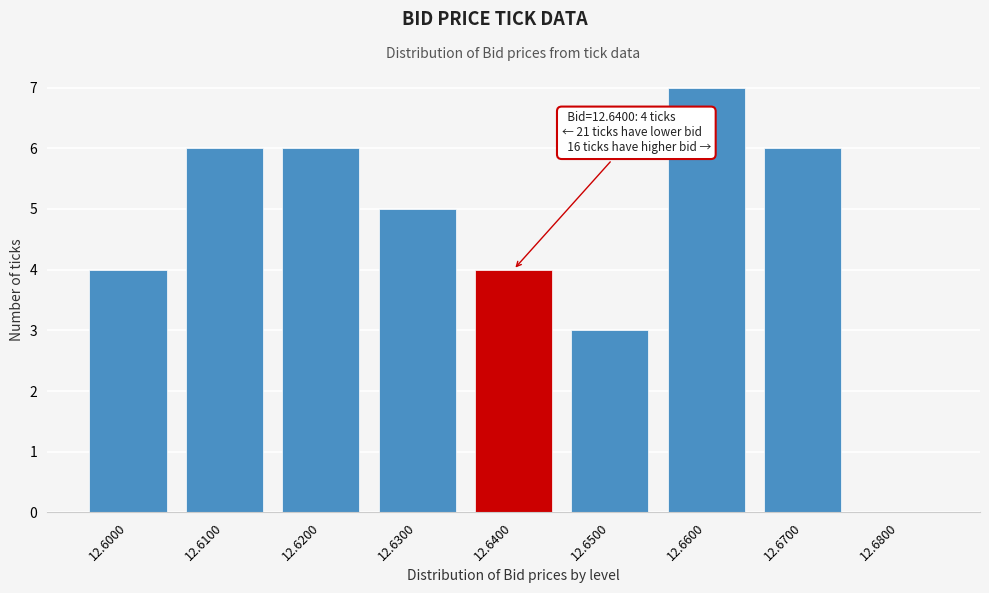

Reading left to right, what are all the values shown in this chart?

12.6000=4	12.6100=6	12.6200=6	12.6300=5	12.6400=4	12.6500=3	12.6600=7	12.6700=6	12.6800=0